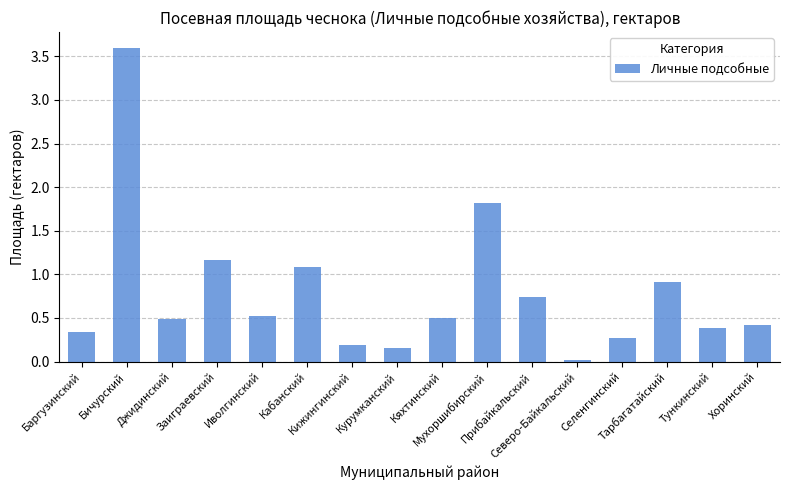

Read the value at Мухоршибирский.

1.8